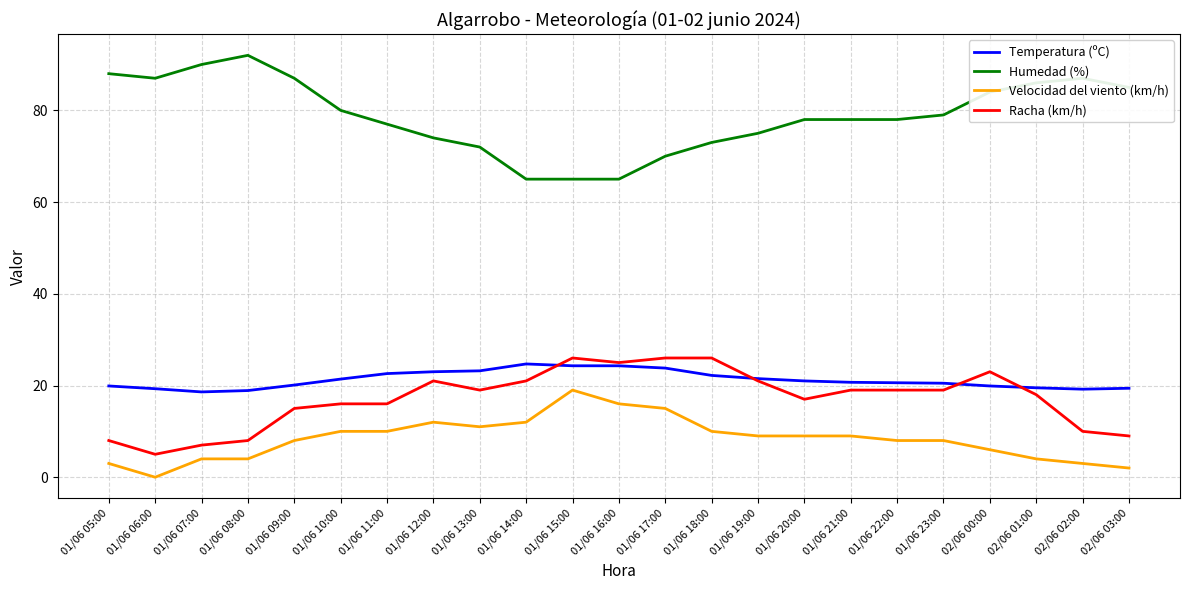

True or false: Temperatura (ºC) and Humedad (%) cross at least once.

False